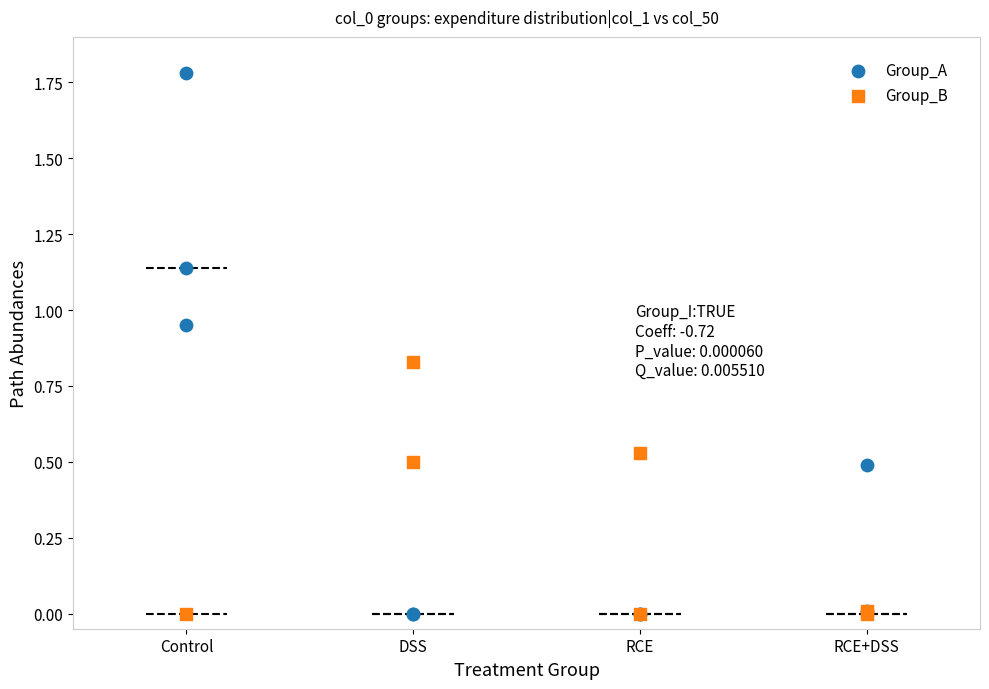

Which series contains the highest Y value?

Group_A